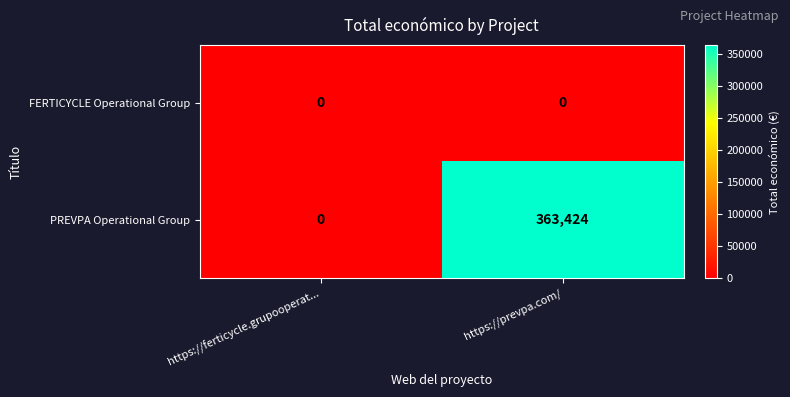

Reading left to right, transcribe all the data shown in this chart.

FERTICYCLE Operational Group: https://ferticycle.grupooperat...=0	https://prevpa.com/=0
PREVPA Operational Group: https://ferticycle.grupooperat...=0	https://prevpa.com/=363424